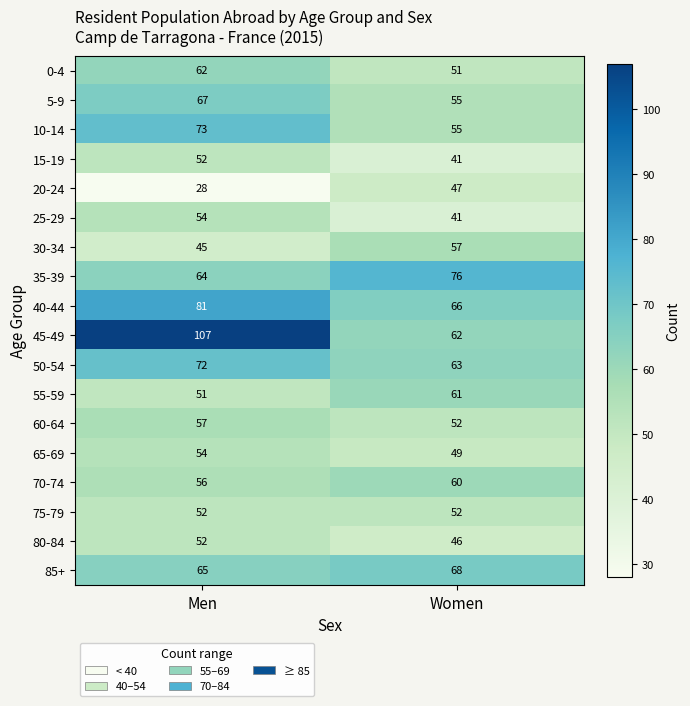

Is the value of 40-44 at Women greater than the value of 35-39 at Men?

Yes